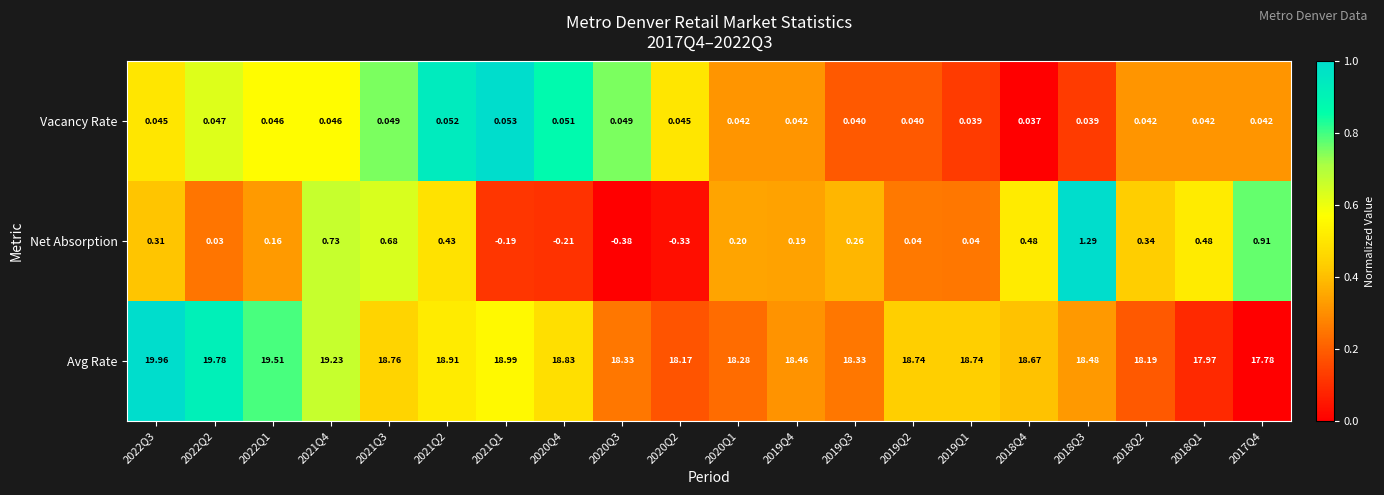

What is the total value across all series at 2020Q4?

18.7